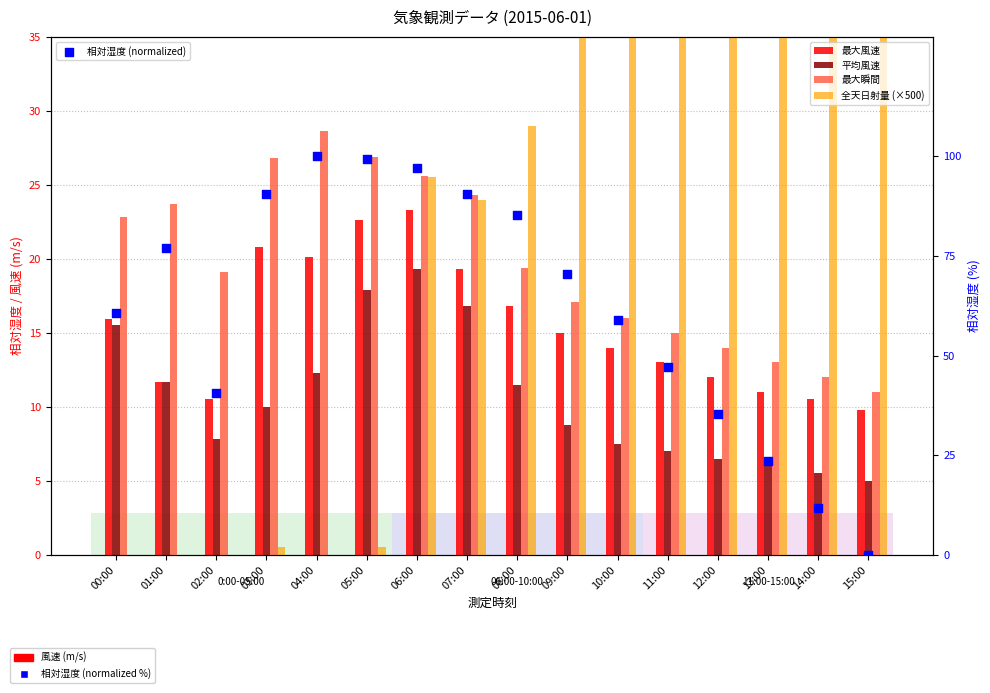

Which series contains the highest Y value?

相対湿度 (normalized)